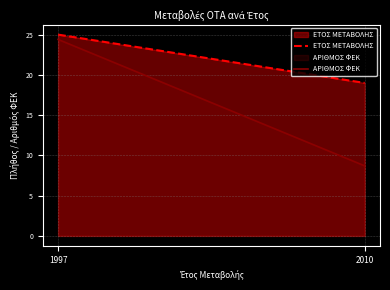

What is the total value across all series at 1997?

49.4